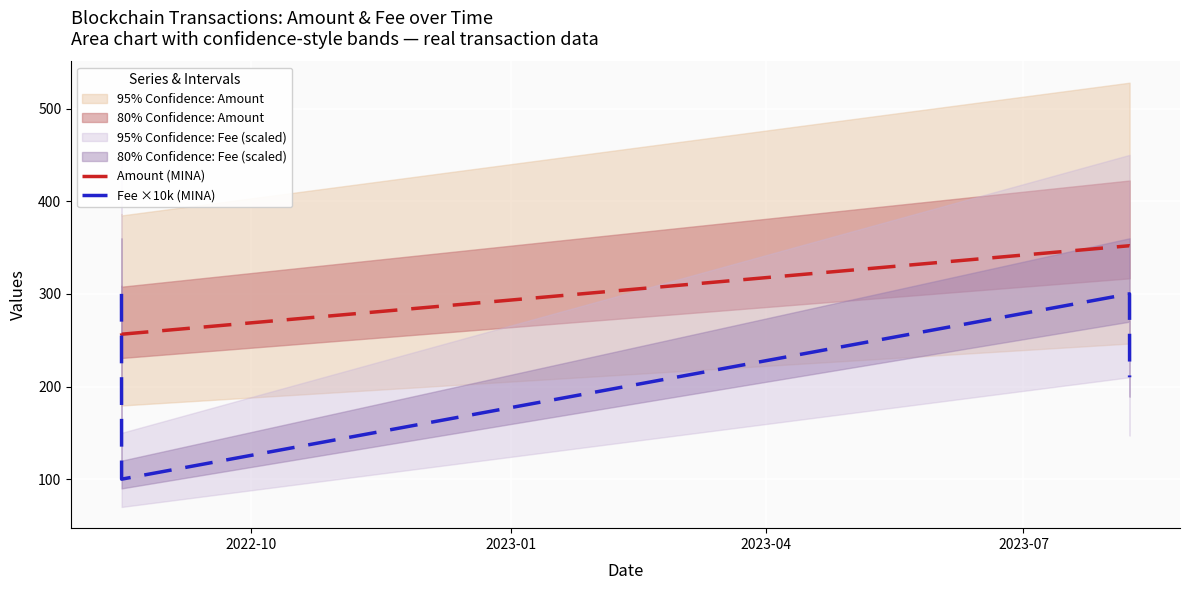

What is the maximum value for Fee ×10k (MINA)?

300.0